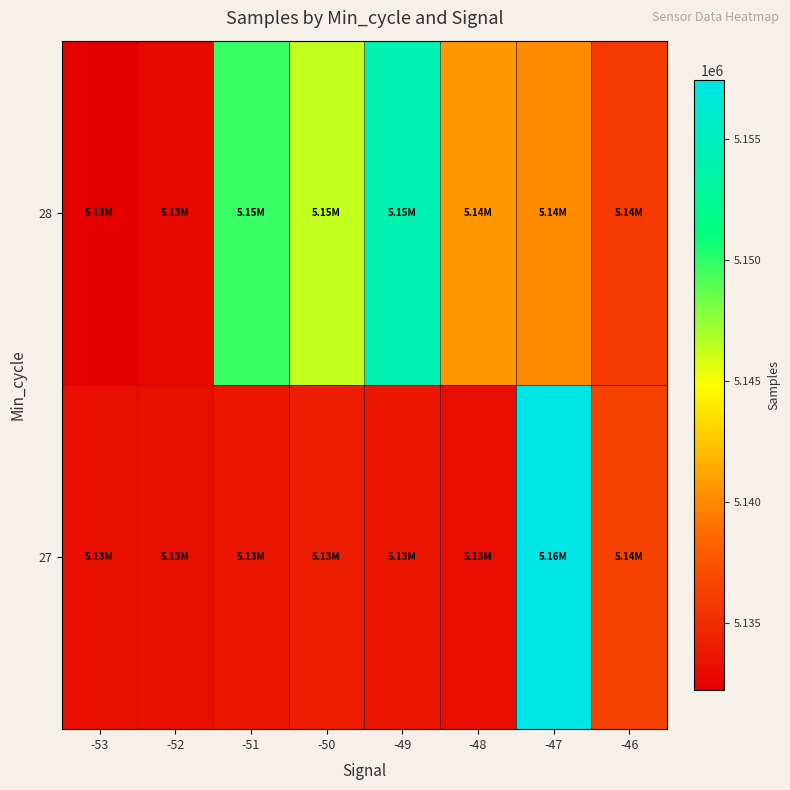

Reading right to left, list all the values displayed in this chart.

27: -46=5136357	-47=5157401	-48=5133099	-49=5133683	-50=5134098	-51=5133736	-52=5133272	-53=5133216
28: -46=5135881	-47=5140152	-48=5140631	-49=5154127	-50=5146328	-51=5149694	-52=5132912	-53=5132258